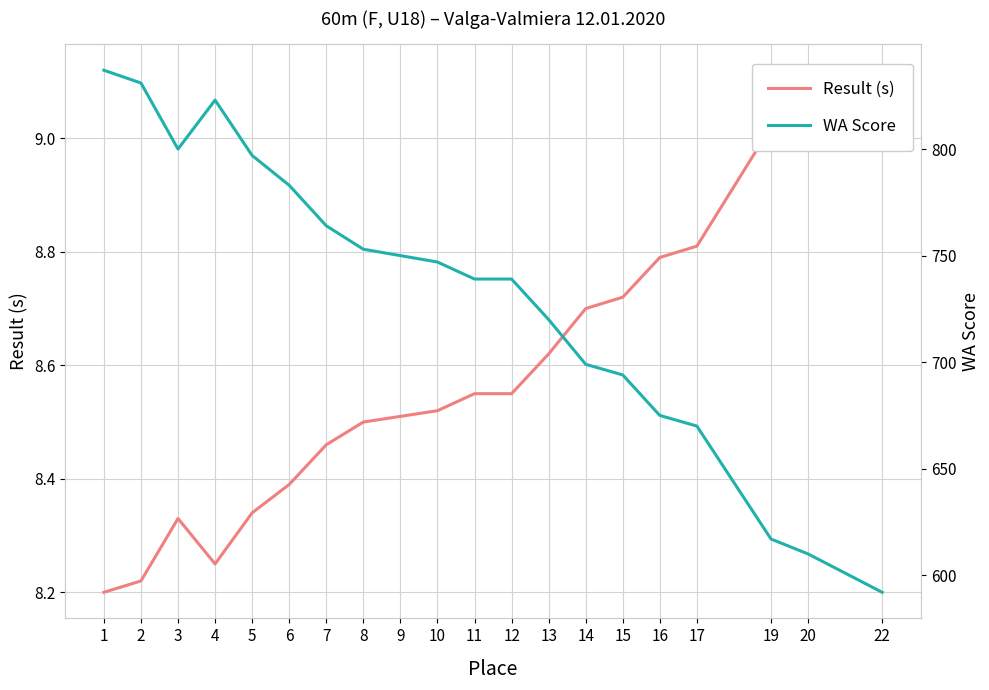

Where does the WA Score series first go above 747?

1